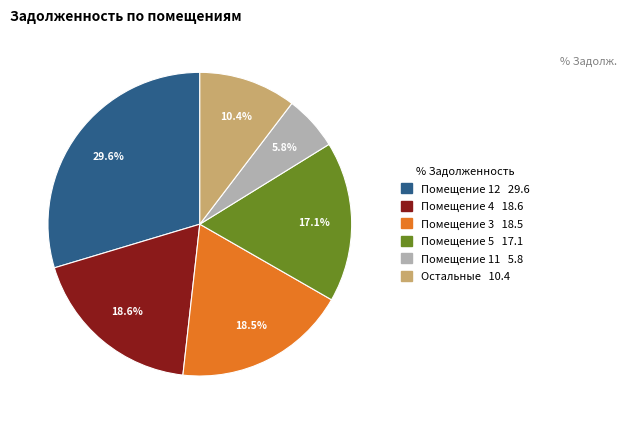

Does any single category account for the majority?

No